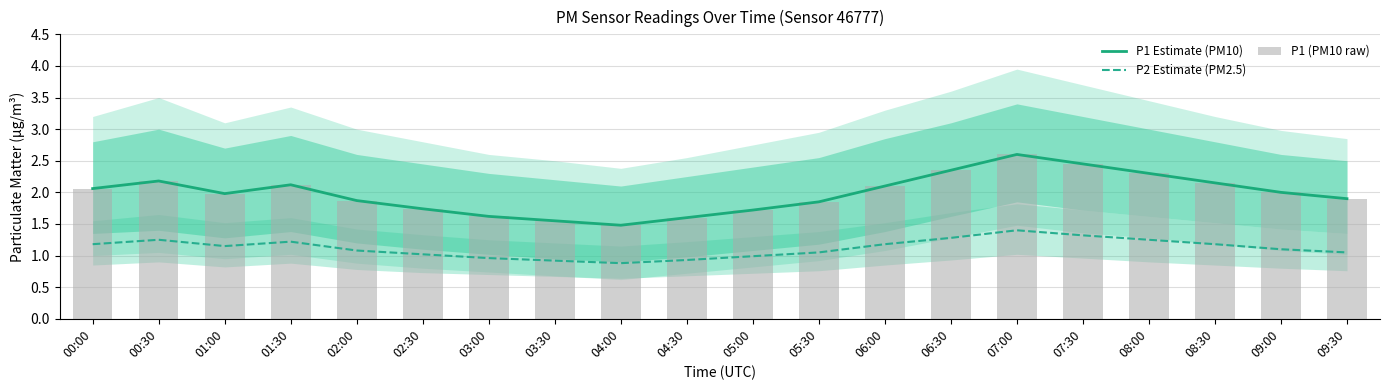

What is the value of the P1 Estimate (PM10) bar at the 7th from the left?

1.6